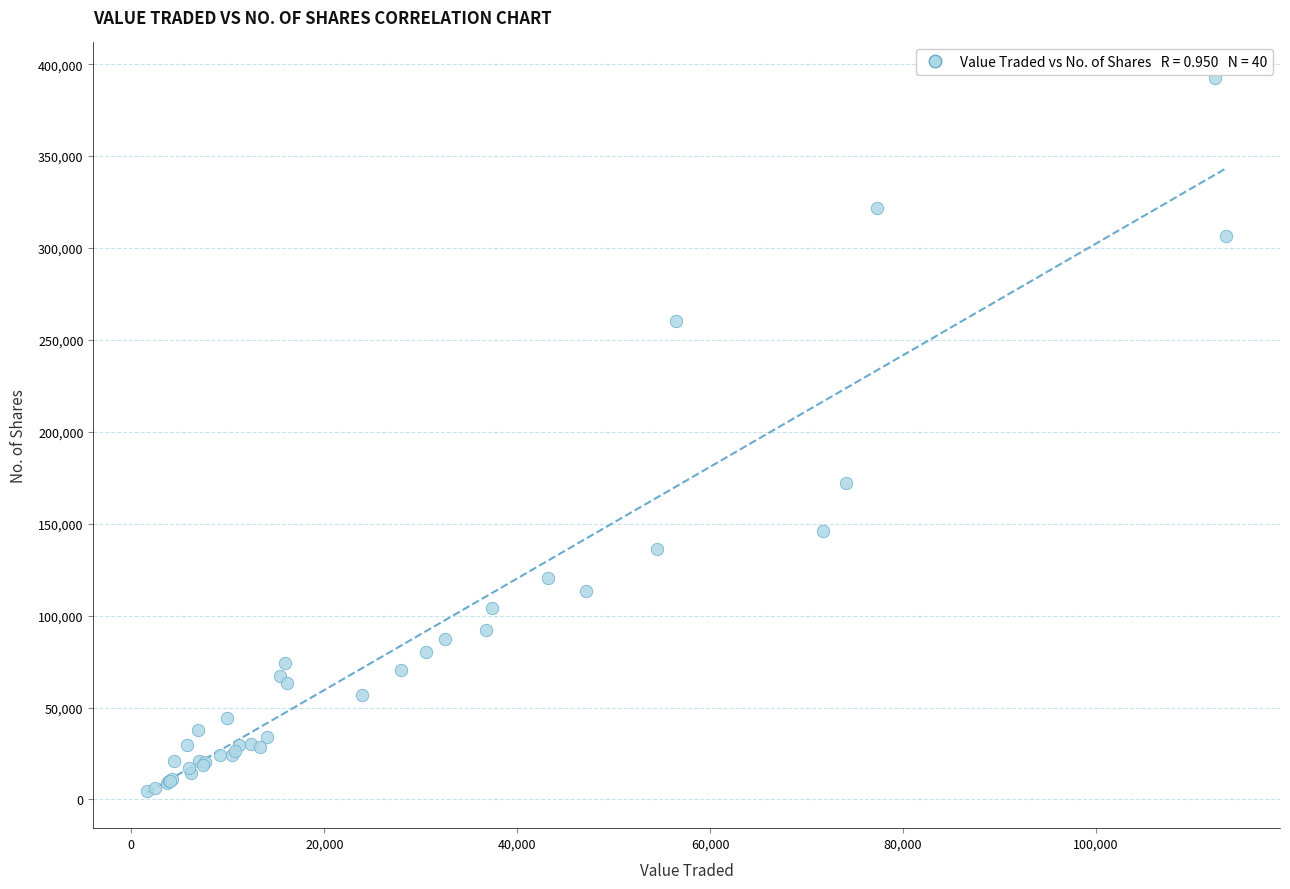

What Y value in the scatter plot is closest to 198503?

172337